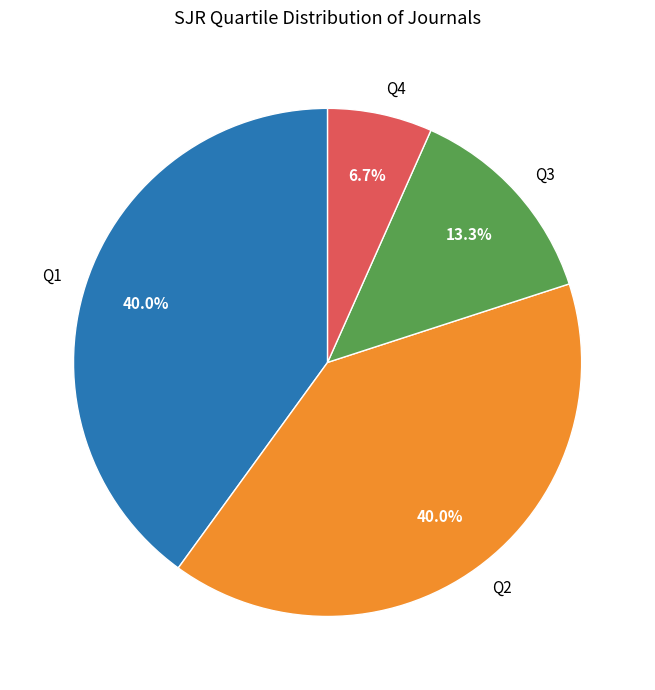

To the nearest percent, what is the combined percentage of Q2 and Q1?

80%